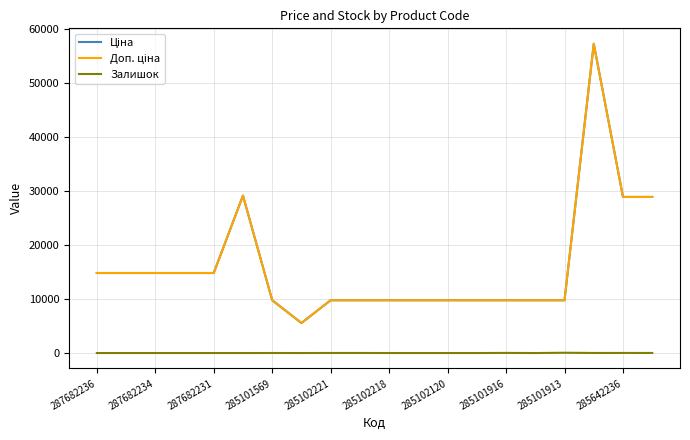

Which series has the largest total across all categories?

Ціна